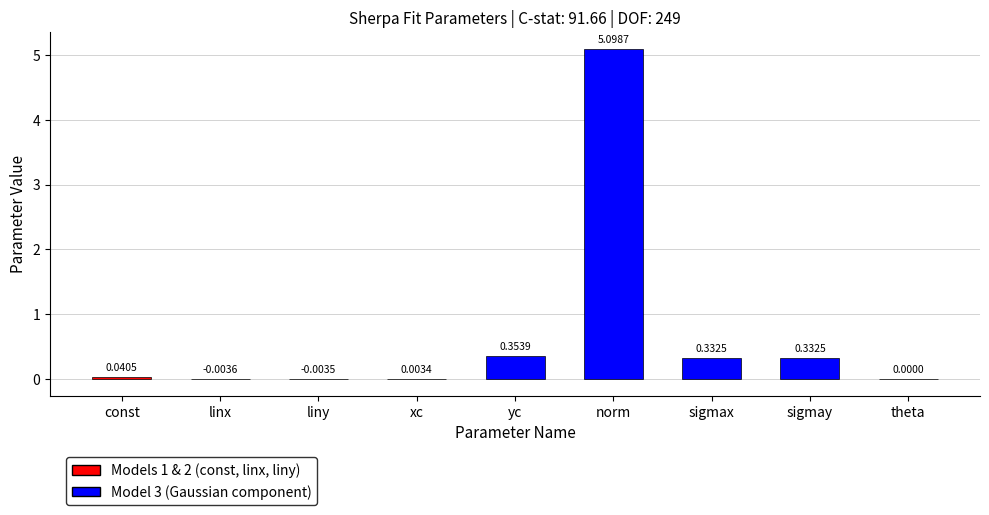

Which category has the highest value across all series?

norm